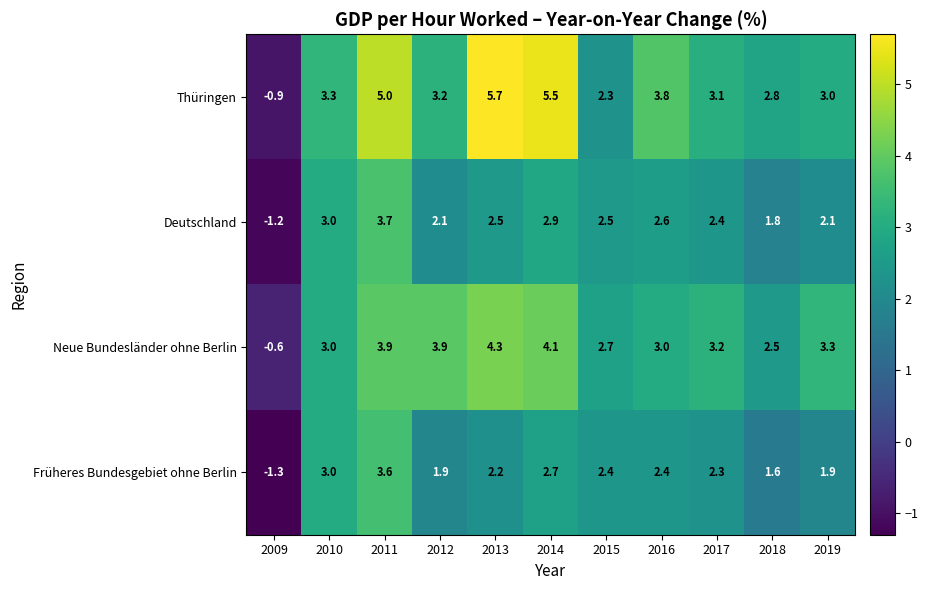

How many values in the Früheres Bundesgebiet ohne Berlin series exceed 2?

7